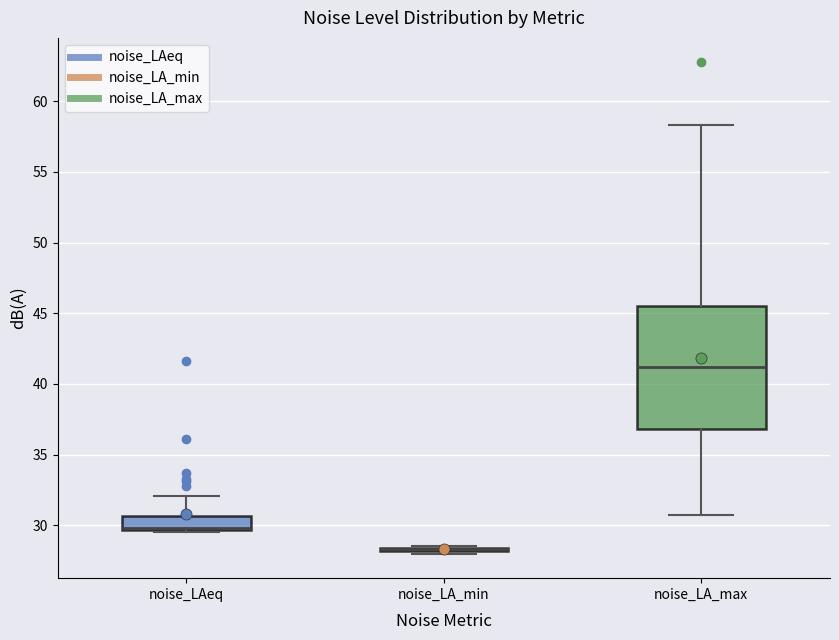

Reading left to right, transcribe this box plot: for each box, give where its median line is, the range the box spans, and where its two whiskers end, as read against the y-axis. The values are not printed on the chart, so give them approximately, as read against the axis.

noise_LAeq: median 30.0 (drawn on the box's lower edge), box 29.5 to 30.5, whiskers 29.5 to 32.0
noise_LA_min: box collapsed to a line at 28.5, whiskers 28.0 to 28.5
noise_LA_max: median 41.0, box 37.0 to 45.5, whiskers 30.5 to 58.5